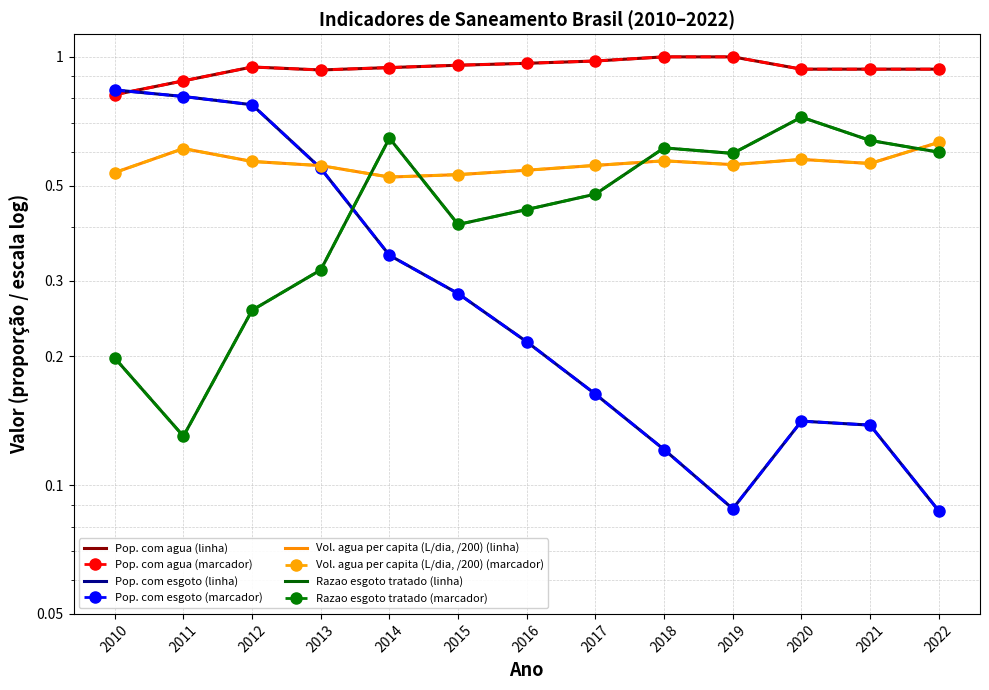

What is the maximum value shown in the chart?

1.0